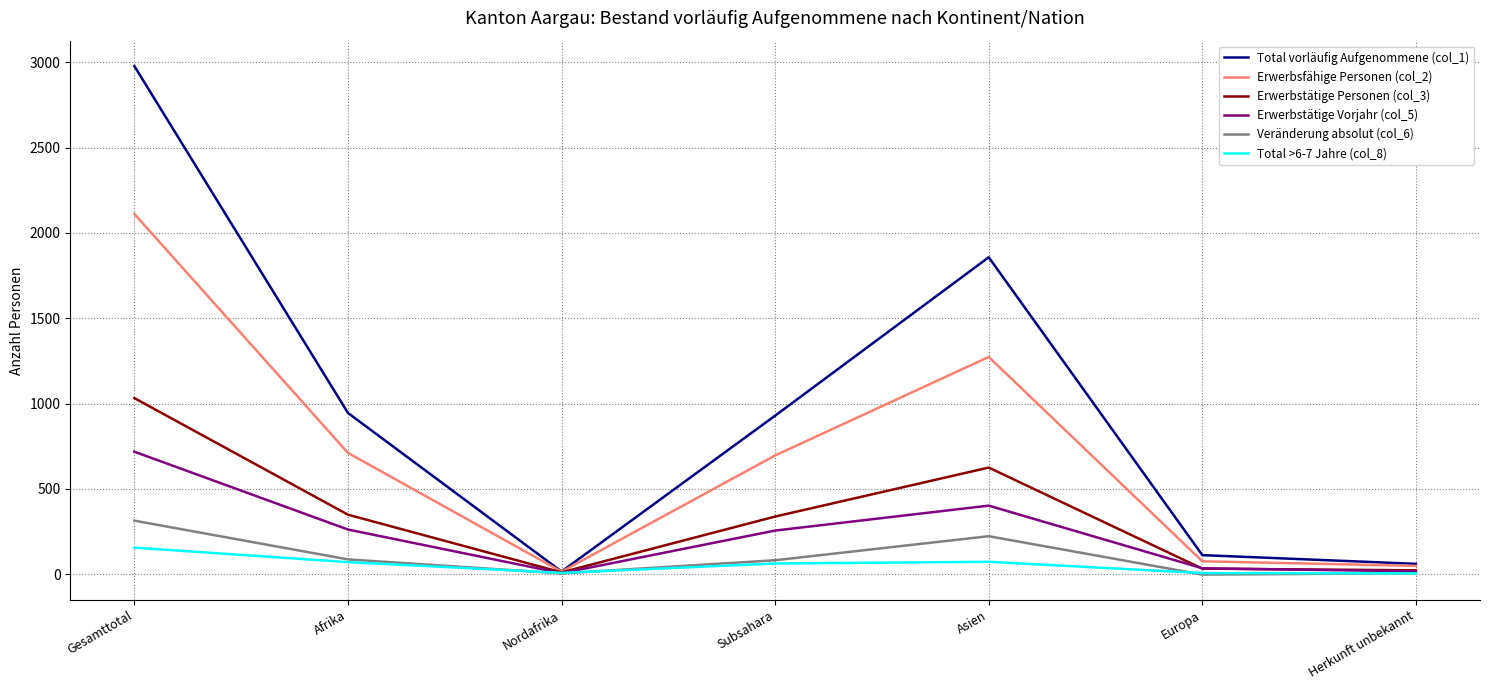

How many lines are shown in the chart?

6